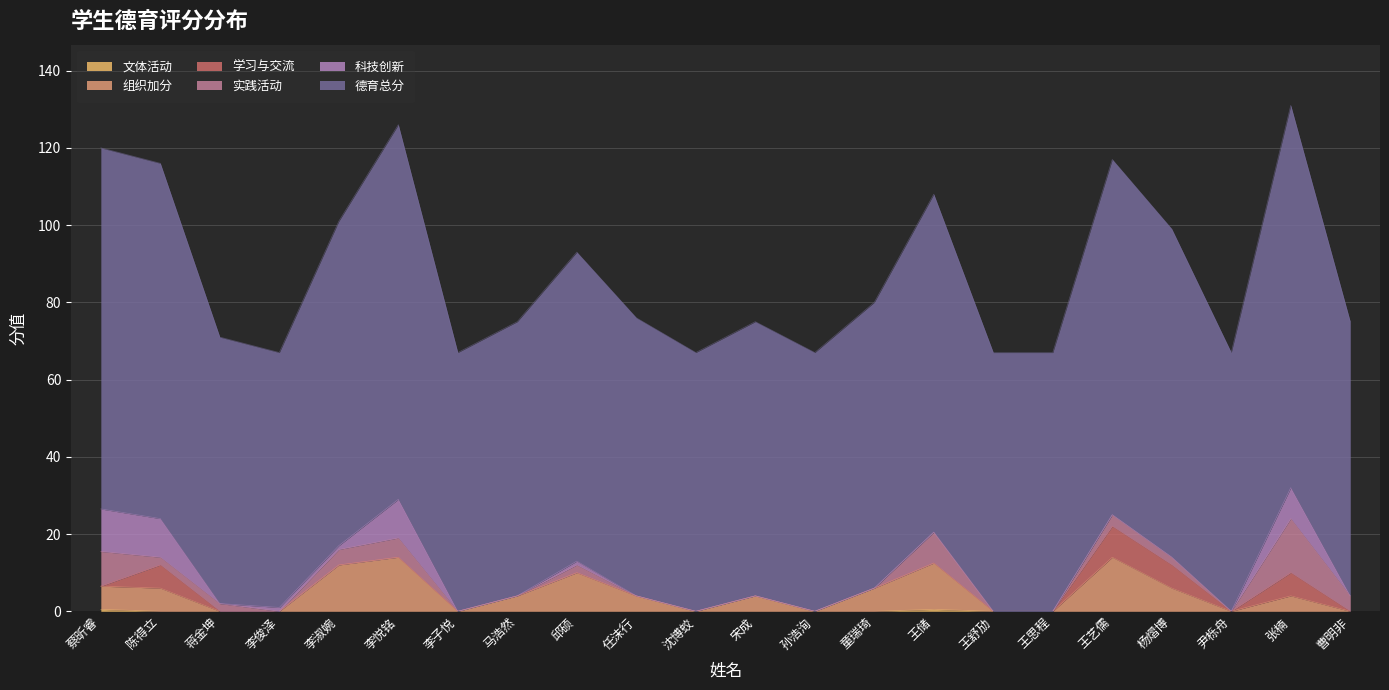

Is the value of 文体活动 at 尹栎舟 greater than the value of 组织加分 at 张楠?

No